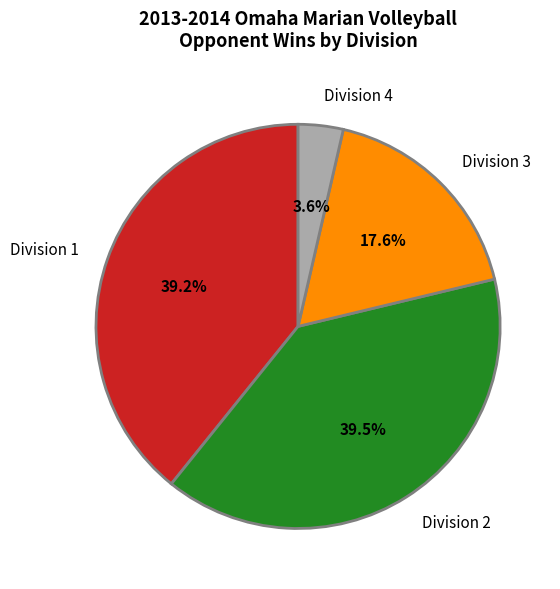

Between Division 3 and Division 2, which is larger?

Division 2